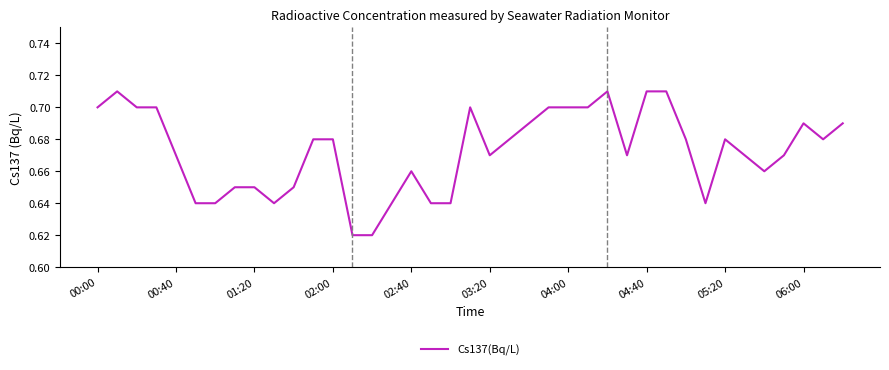

At which label is the value closest to 0?

13